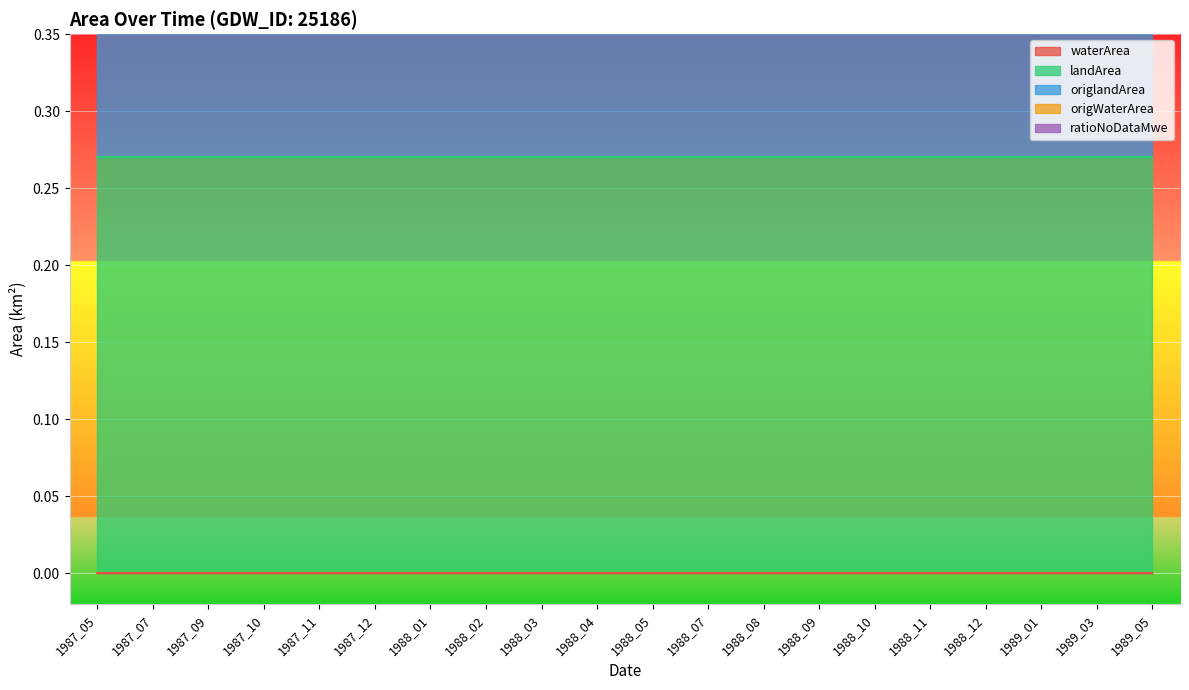

True or false: ratioNoDataMwe and waterArea intersect in this chart.

False